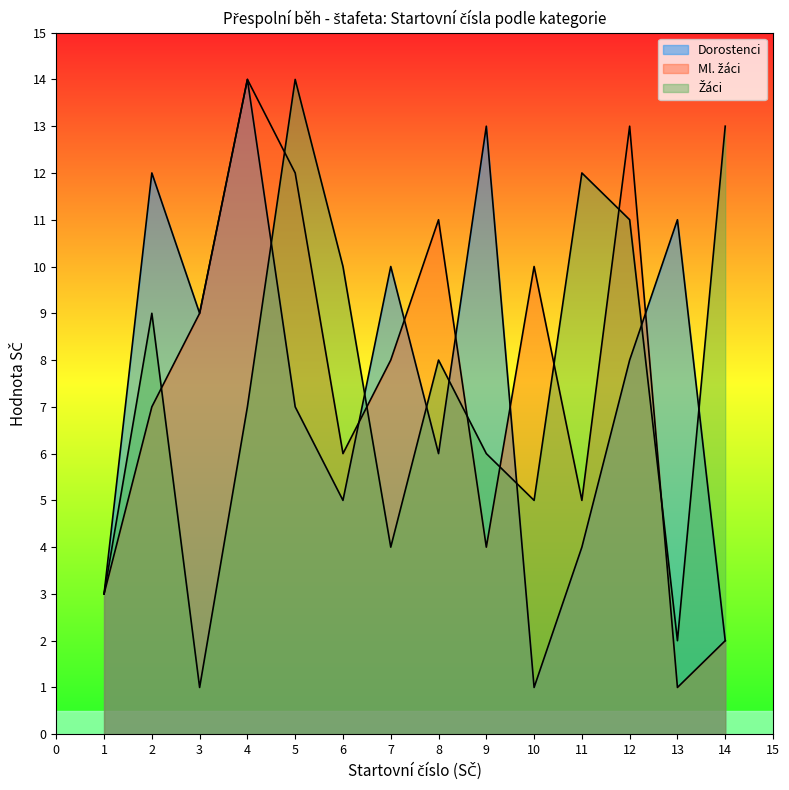

At which category does Žáci reach its first local valley?

3